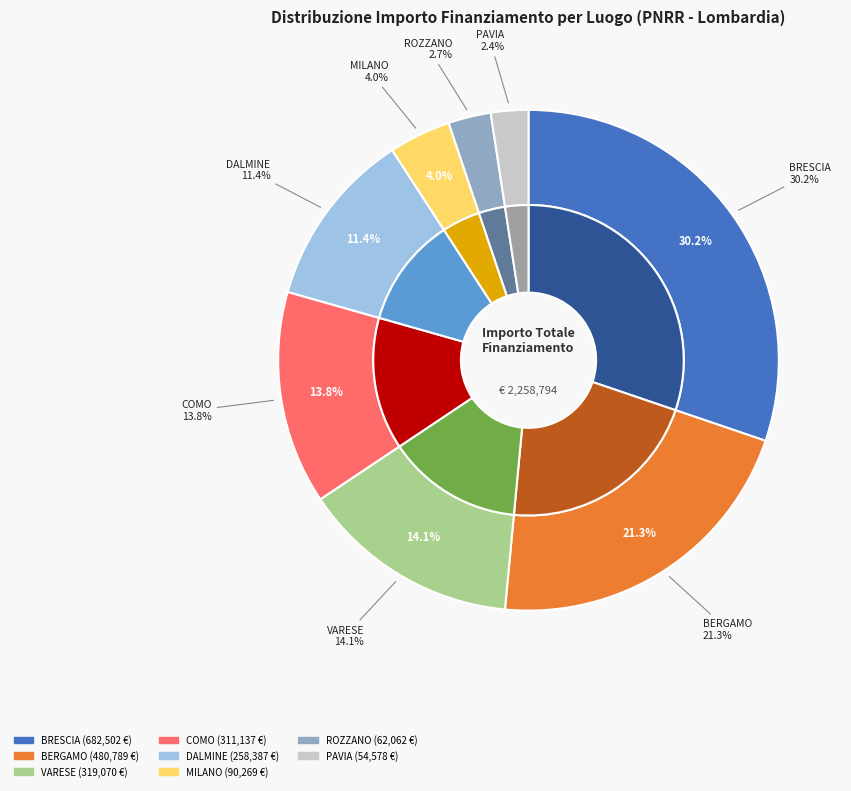

Is BRESCIA the majority of the pie?

No